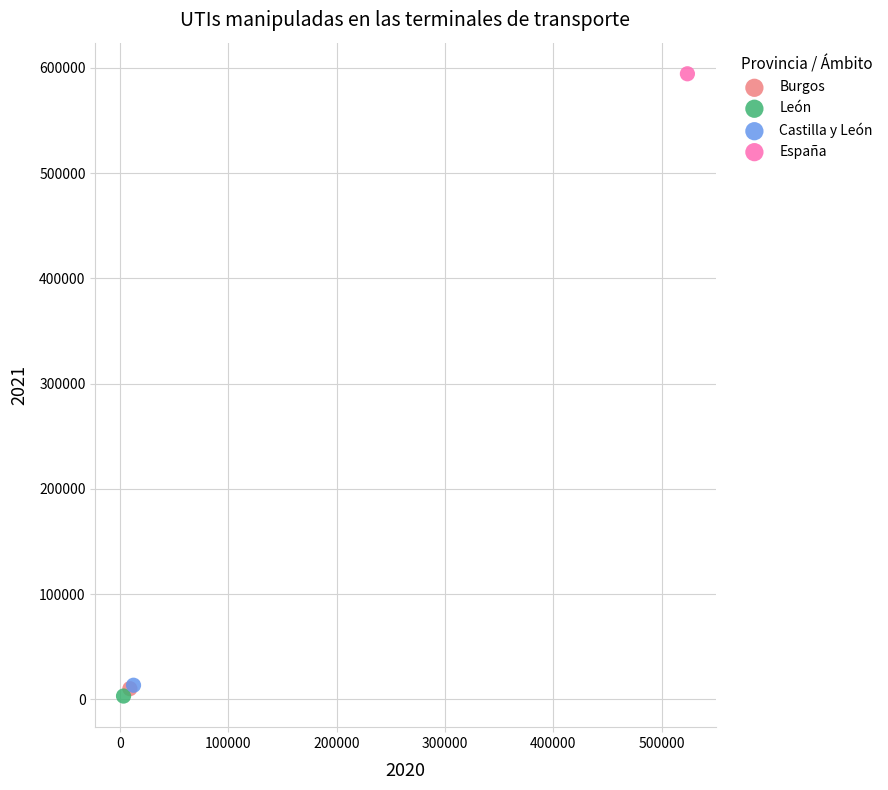

What are all the series names shown in the legend?

Burgos, León, Castilla y León, España